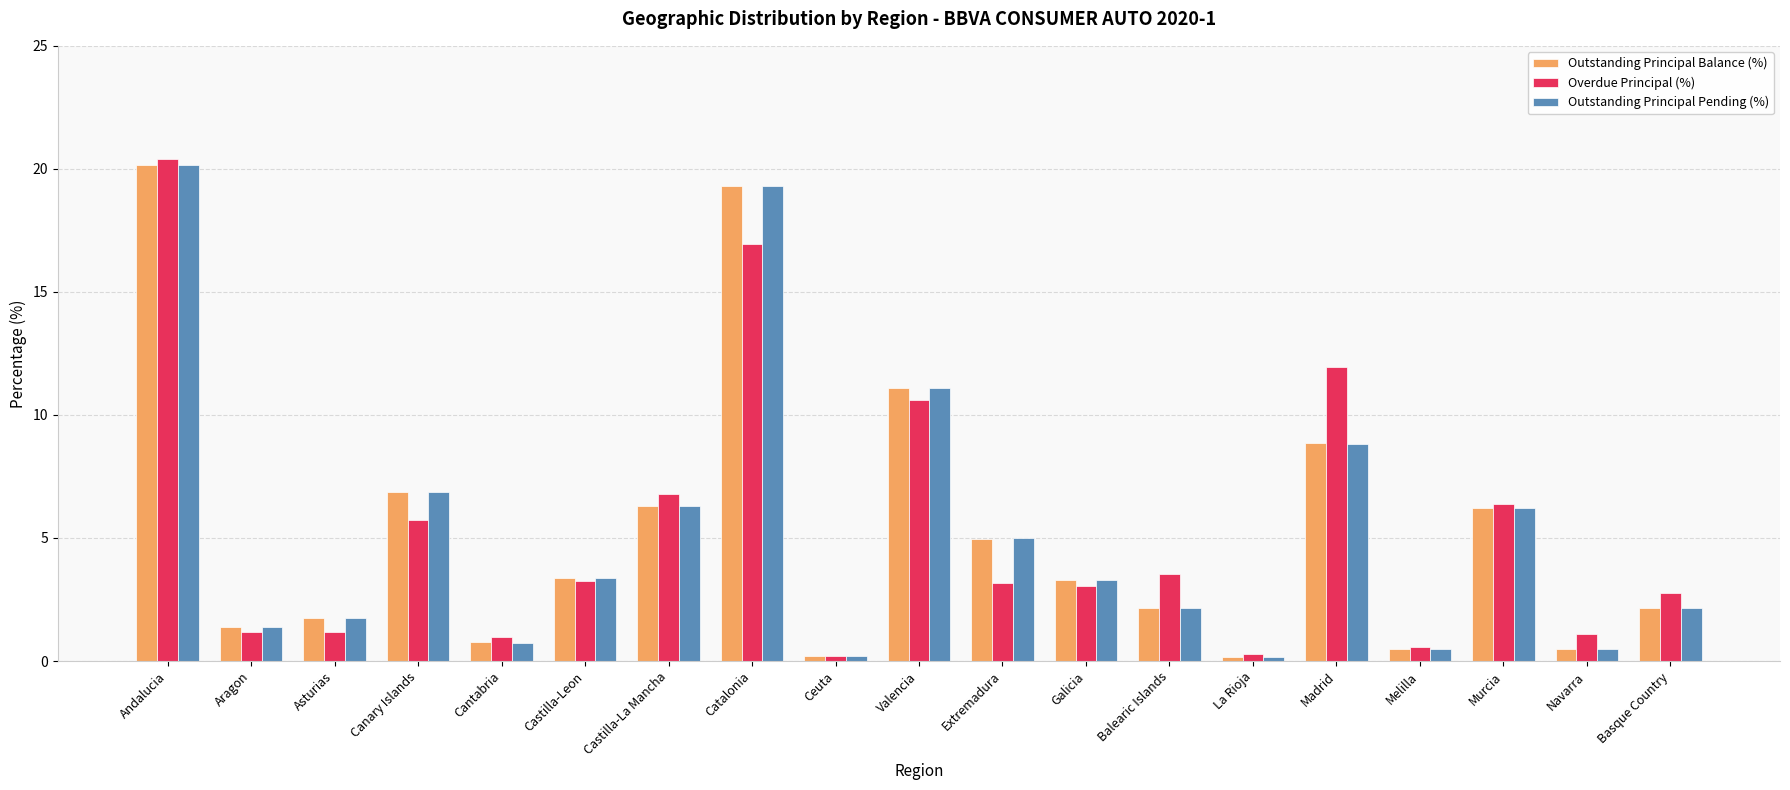

What is the approximate value of Outstanding Principal Pending (%) at Cantabria?

0.8